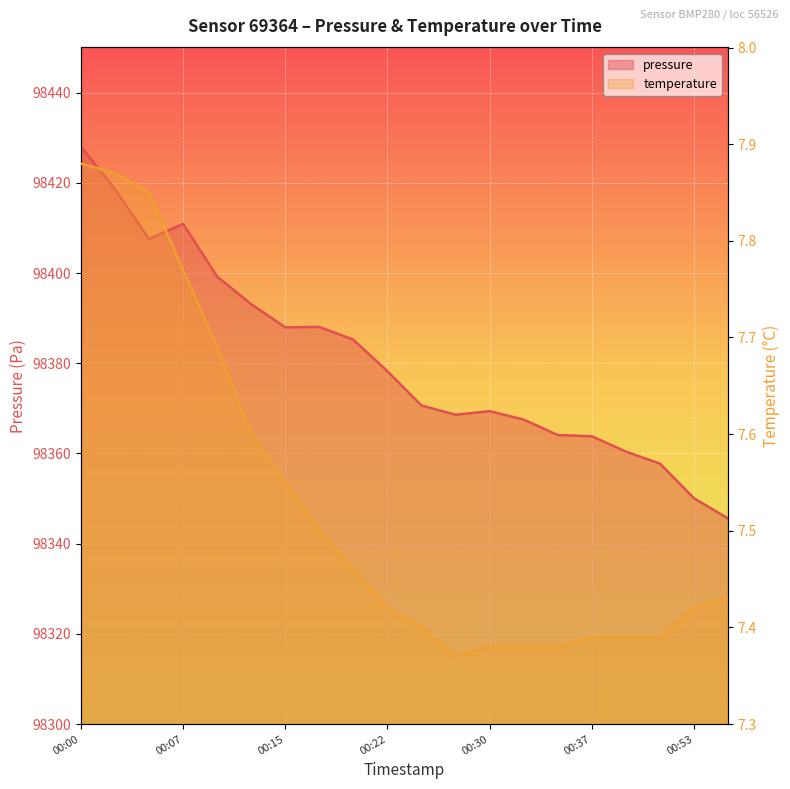

Is it true that pressure equals 160728.6 at 00:07?

False